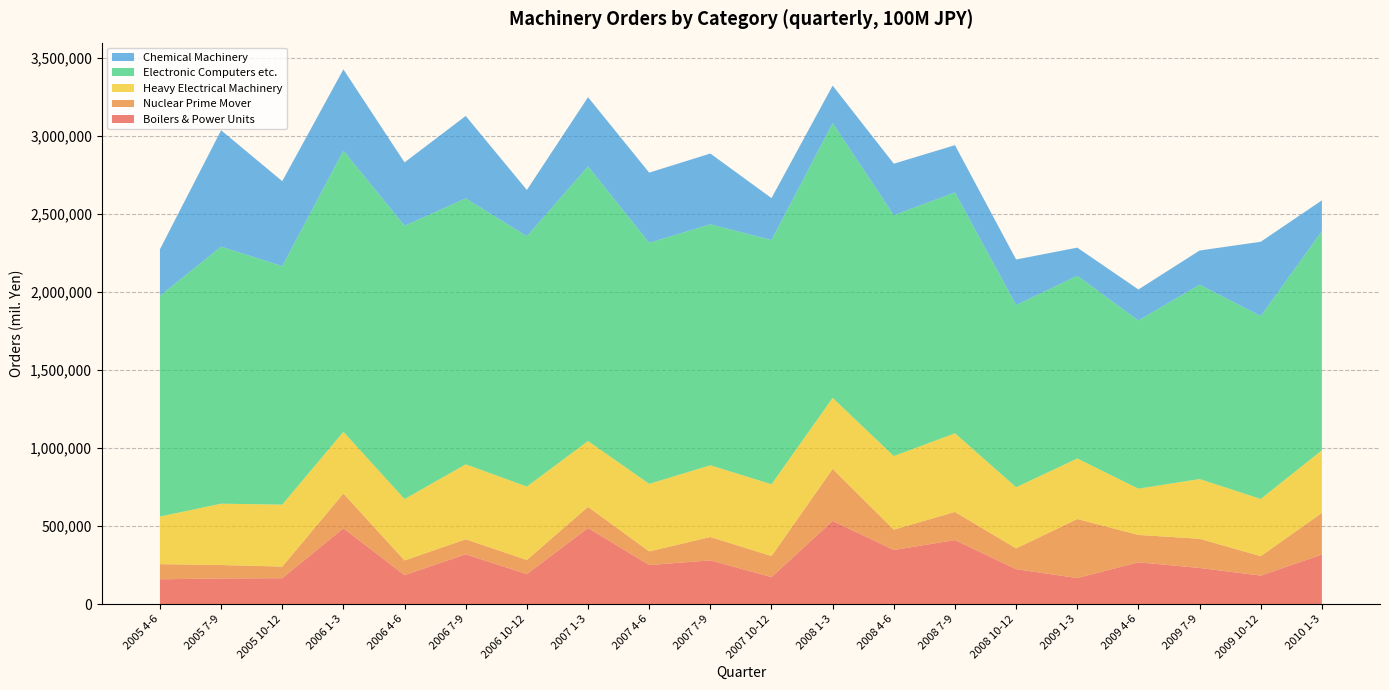

Reading left to right, extract all data points from this chart.

Boilers & Power Units: 159892	165284	166687	487053	186523	320255	192808	488719	251326	281369	173898	534210	347457	411355	224895	167822	268941	232560	183633	318256
Nuclear Prime Mover: 97116	86139	74679	222918	94326	96240	91008	135711	87412	149747	135023	333465	130889	180694	132980	378563	175414	187190	124457	267449
Heavy Electrical Machinery: 304984	393174	397328	395440	393387	480616	470557	421753	432897	459687	460255	455250	471381	503790	392178	387832	296278	382933	366826	401195
Electronic Computers etc.: 1414892	1648061	1528939	1803080	1751891	1705080	1604909	1760952	1545664	1544712	1565737	1761537	1544141	1544372	1167858	1171859	1078235	1245990	1172628	1405236
Chemical Machinery: 298707	745896	544622	520553	406462	528073	296555	443422	449716	453867	268801	240630	330509	302781	292186	180161	199087	218980	476248	197183